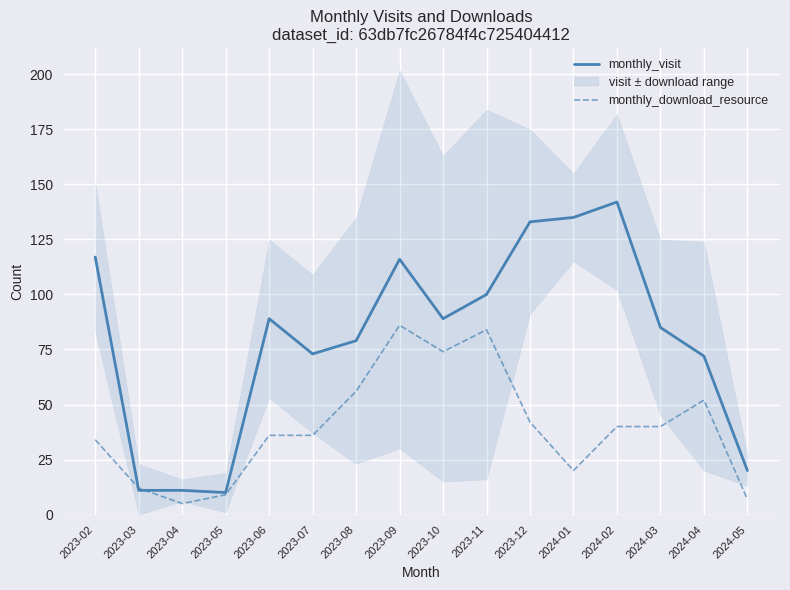

Which series has the largest total across all categories?

monthly_visit